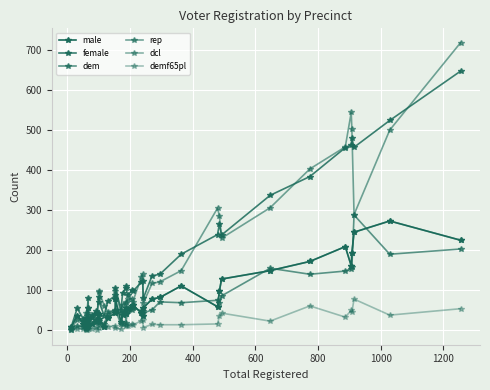

What is the difference between the maximum and minimum values in the rep series?

714